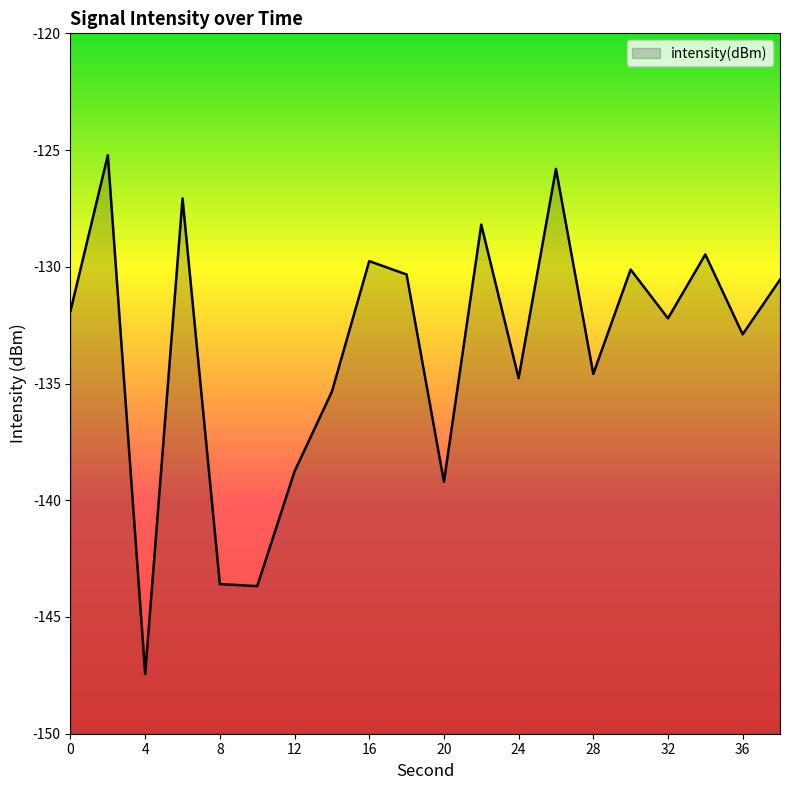

The value at 34 is -129.5. True or false?

True